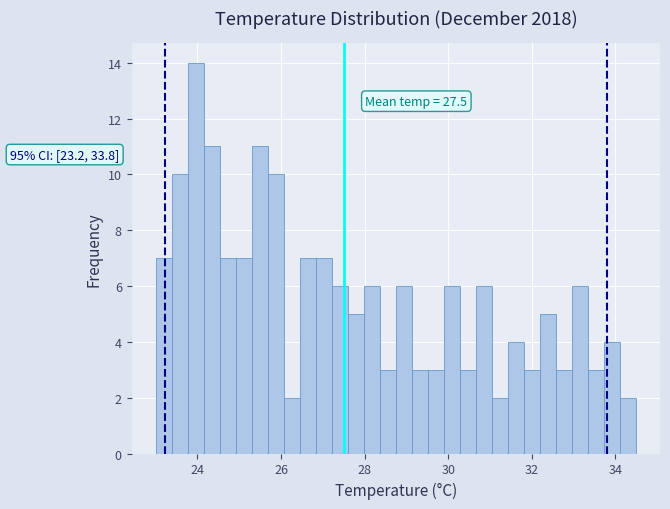

Read against the x-axis, roughly where is the centre of the tallest bar?

24.0